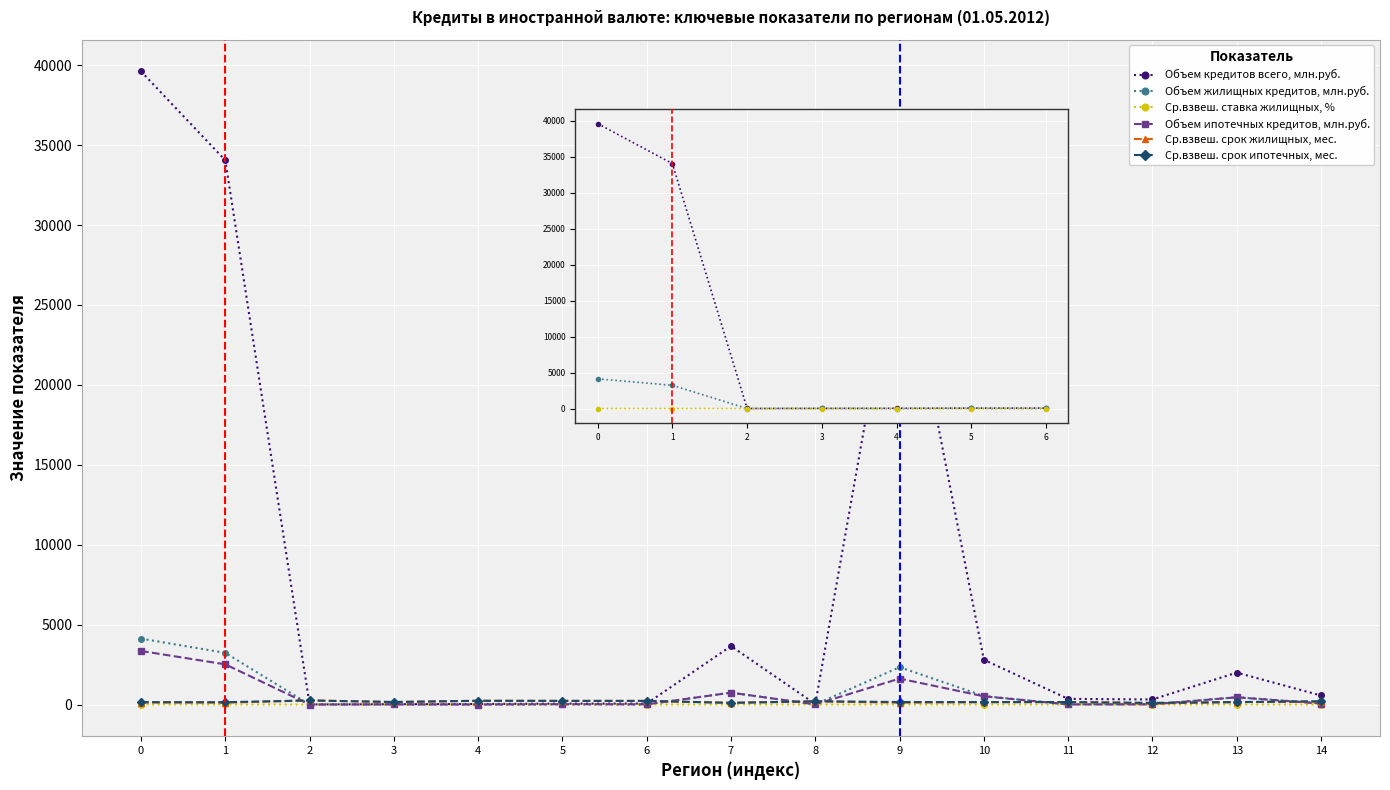

Which series has the largest total across all categories?

Объем кредитов всего, млн.руб.